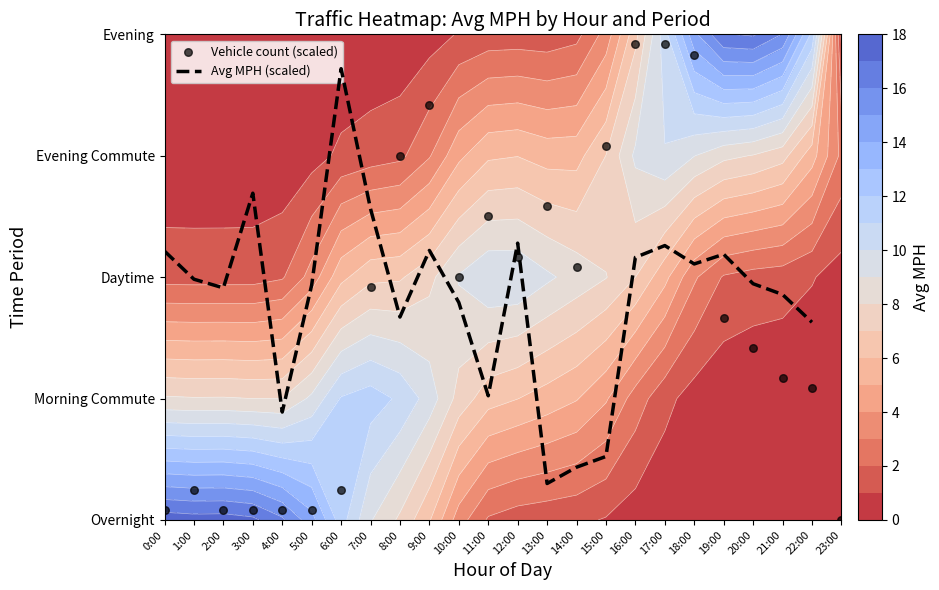

How many series are shown in this chart?

2